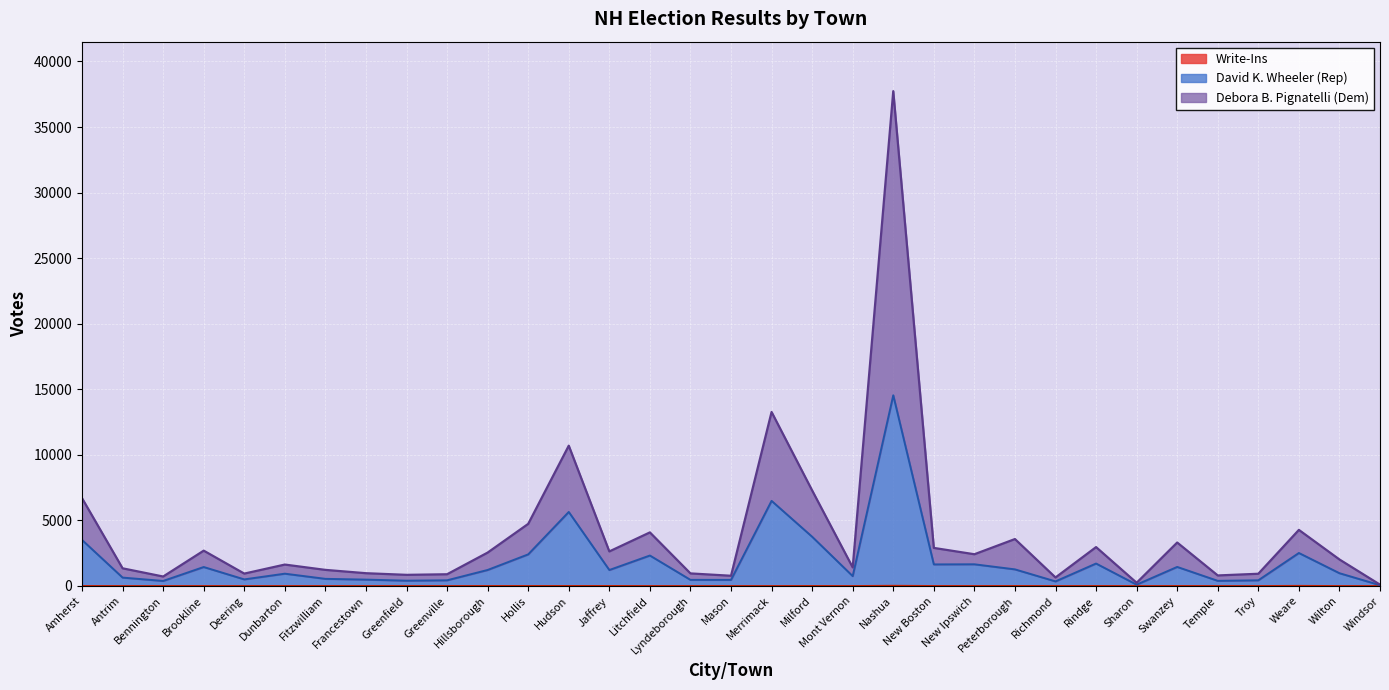

Reading left to right, extract all data points from this chart.

Debora B. Pignatelli (Dem): Amherst=6691	Antrim=1342	Bennington=716	Brookline=2689	Deering=939	Dunbarton=1628	Fitzwilliam=1222	Francestown=969	Greenfield=844	Greenville=889	Hillsborough=2542	Hollis=4732	Hudson=10696	Jaffrey=2630	Litchfield=4081	Lyndeborough=953	Mason=774	Merrimack=13265	Milford=7282	Mont Vernon=1411	Nashua=37736	New Boston=2898	New Ipswich=2415	Peterborough=3574	Richmond=644	Rindge=2960	Sharon=240	Swanzey=3309	Temple=798	Troy=927	Weare=4272	Wilton=2017	Windsor=96
David K. Wheeler (Rep): Amherst=3506	Antrim=635	Bennington=378	Brookline=1441	Deering=497	Dunbarton=933	Fitzwilliam=539	Francestown=480	Greenfield=399	Greenville=428	Hillsborough=1216	Hollis=2405	Hudson=5641	Jaffrey=1212	Litchfield=2318	Lyndeborough=461	Mason=460	Merrimack=6486	Milford=3750	Mont Vernon=746	Nashua=14539	New Boston=1640	New Ipswich=1649	Peterborough=1261	Richmond=344	Rindge=1707	Sharon=95	Swanzey=1448	Temple=387	Troy=428	Weare=2511	Wilton=969	Windsor=56
Write-Ins: Amherst=2	Antrim=0	Bennington=0	Brookline=0	Deering=0	Dunbarton=0	Fitzwilliam=0	Francestown=0	Greenfield=0	Greenville=0	Hillsborough=3	Hollis=4	Hudson=4	Jaffrey=6	Litchfield=0	Lyndeborough=0	Mason=0	Merrimack=0	Milford=4	Mont Vernon=0	Nashua=20	New Boston=3	New Ipswich=1	Peterborough=4	Richmond=0	Rindge=2	Sharon=0	Swanzey=2	Temple=0	Troy=0	Weare=14	Wilton=0	Windsor=0